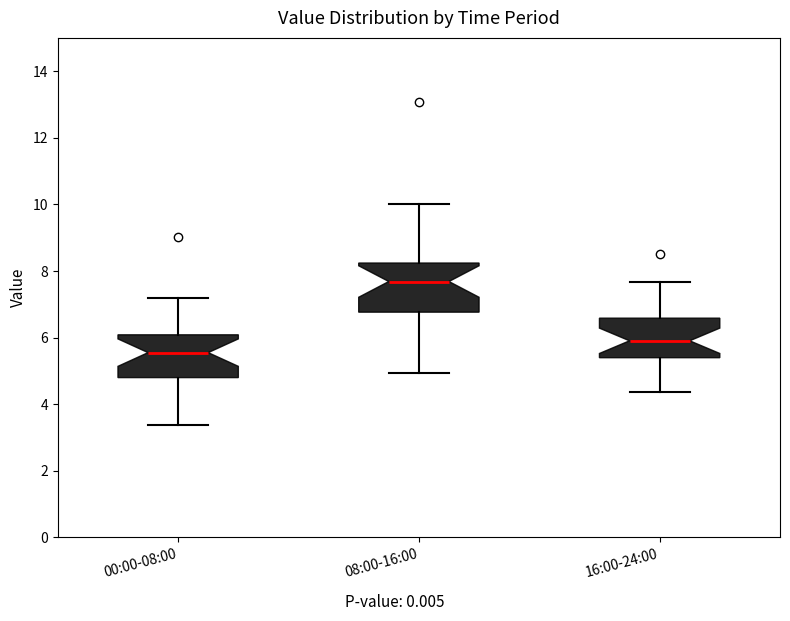

Reading left to right, transcribe this box plot: for each box, give where its median line is, the range the box spans, and where its two whiskers end, as read against the y-axis. The values are not printed on the chart, so give them approximately, as read against the axis.

00:00-08:00: median 5.6, box 4.8 to 6.0, whiskers 3.4 to 7.2
08:00-16:00: median 7.6, box 6.8 to 8.2, whiskers 5.0 to 10.0
16:00-24:00: median 6.0, box 5.4 to 6.6, whiskers 4.4 to 7.6